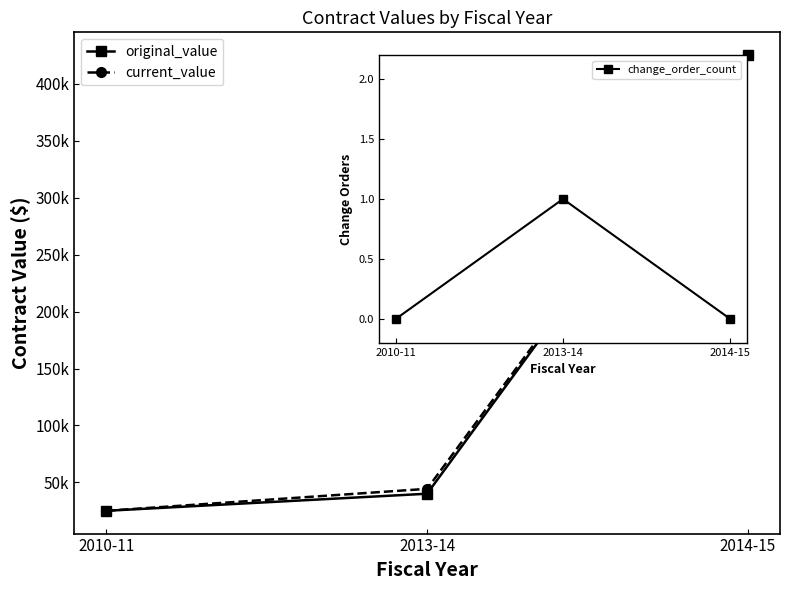

The original_value series shows 40000.0 at 2013-14. True or false?

True